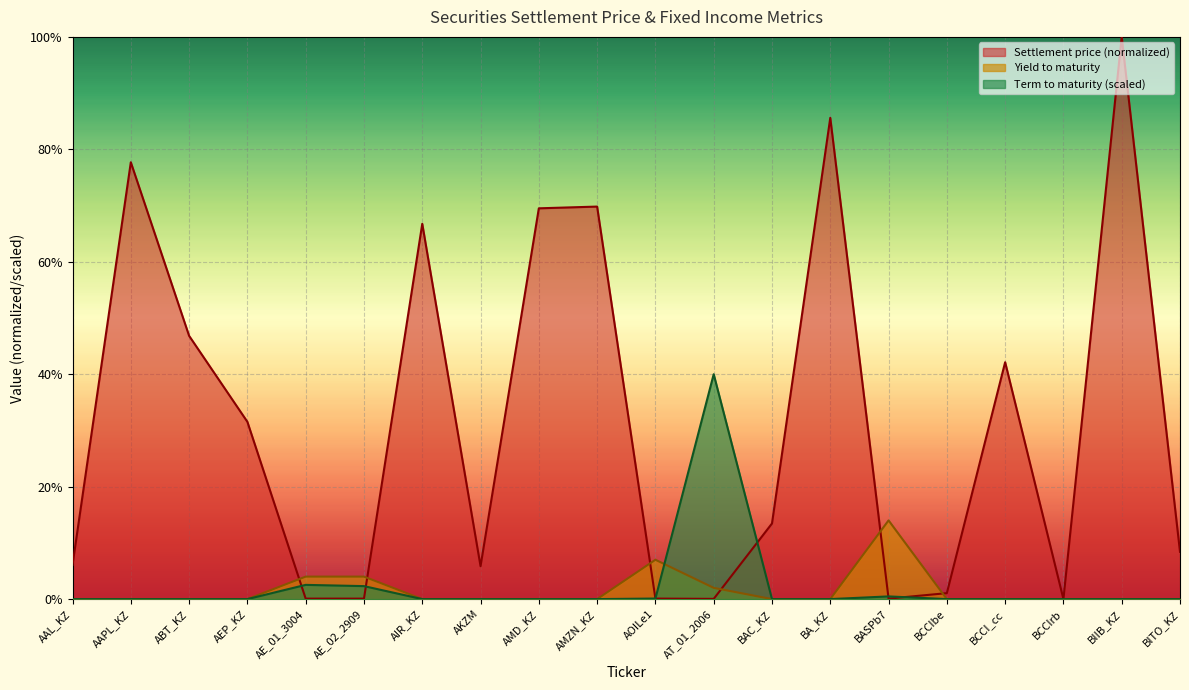

True or false: Yield to maturity and Settlement price intersect in this chart.

True